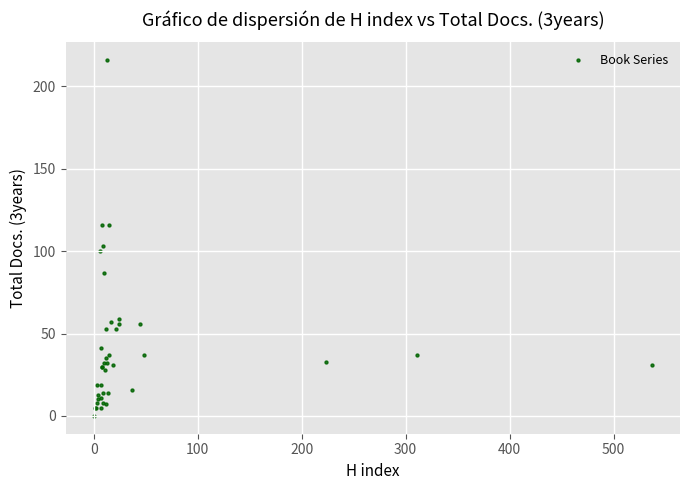

What Y value in the scatter plot is closest to 108?

103